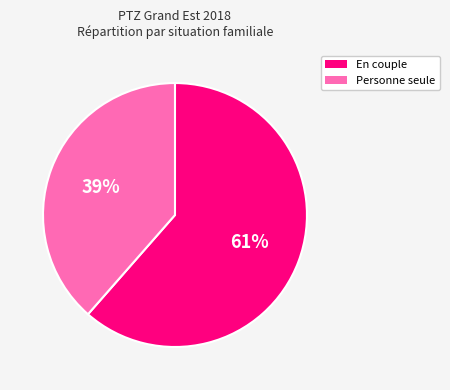

Does any single category account for the majority?

Yes